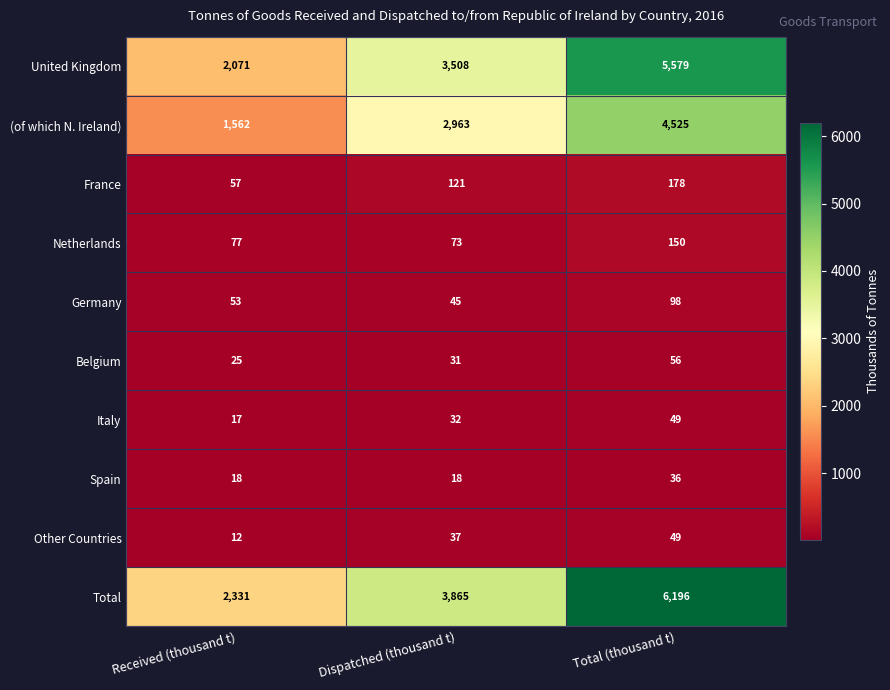

Rank the categories by United Kingdom value from highest to lowest.

Total (thousand t), Dispatched (thousand t), Received (thousand t)